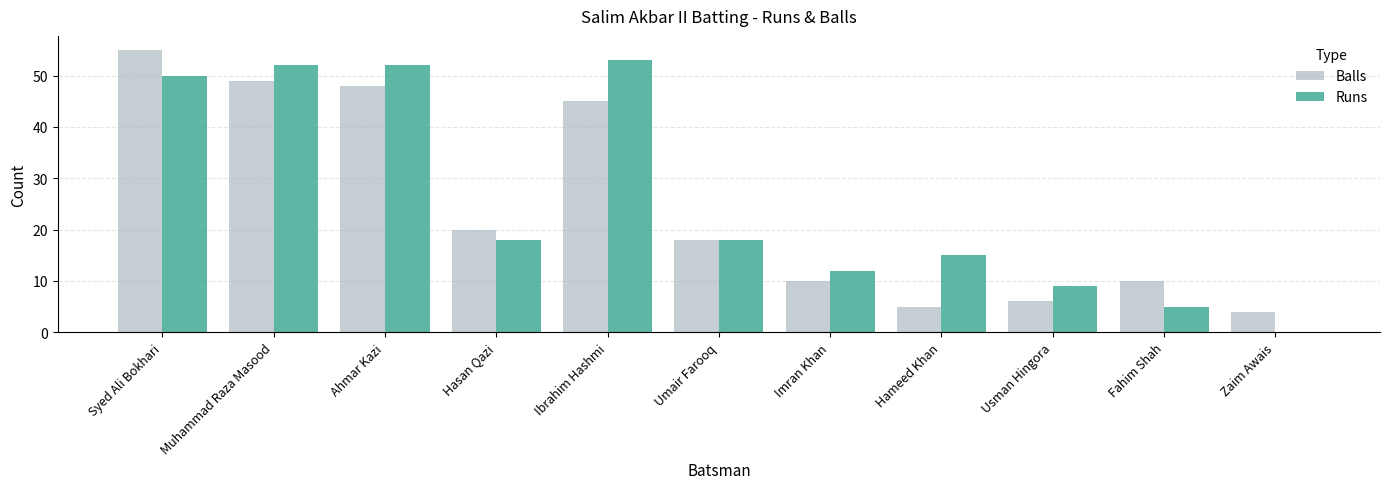

What is the maximum value shown in the chart?

55